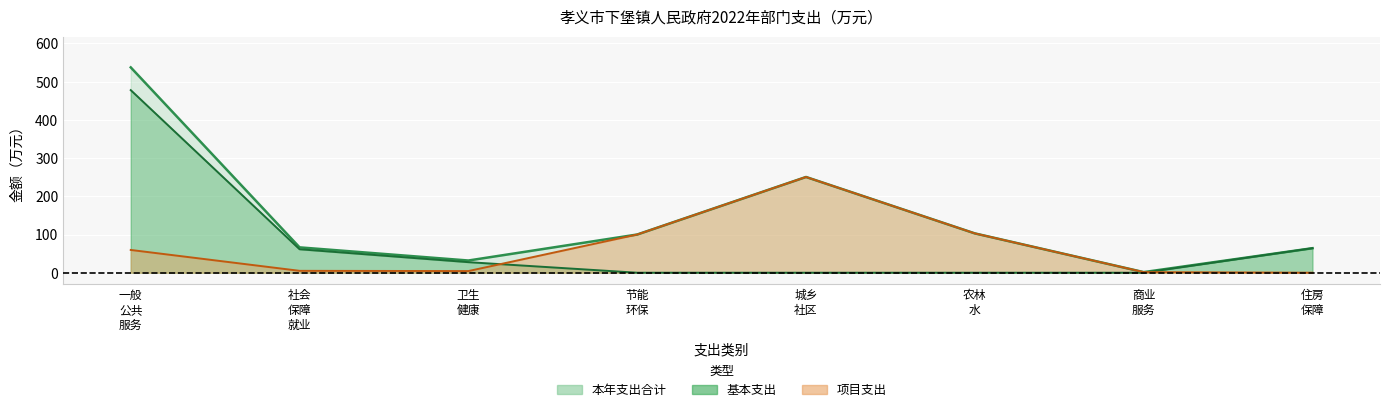

At 住房 保障, list the series in order from largest to smallest.

本年支出合计, 基本支出, 项目支出